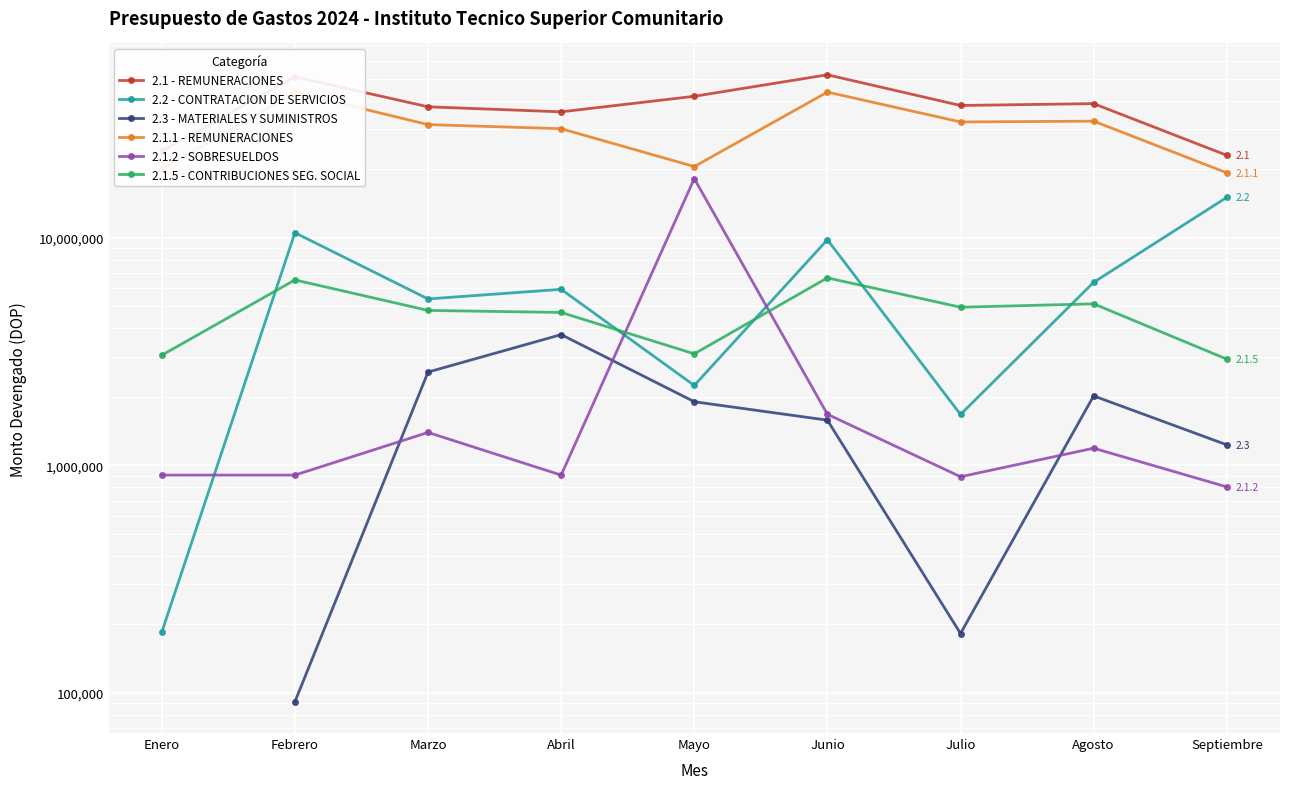

What is the label of the 6th point from the right?

Abril